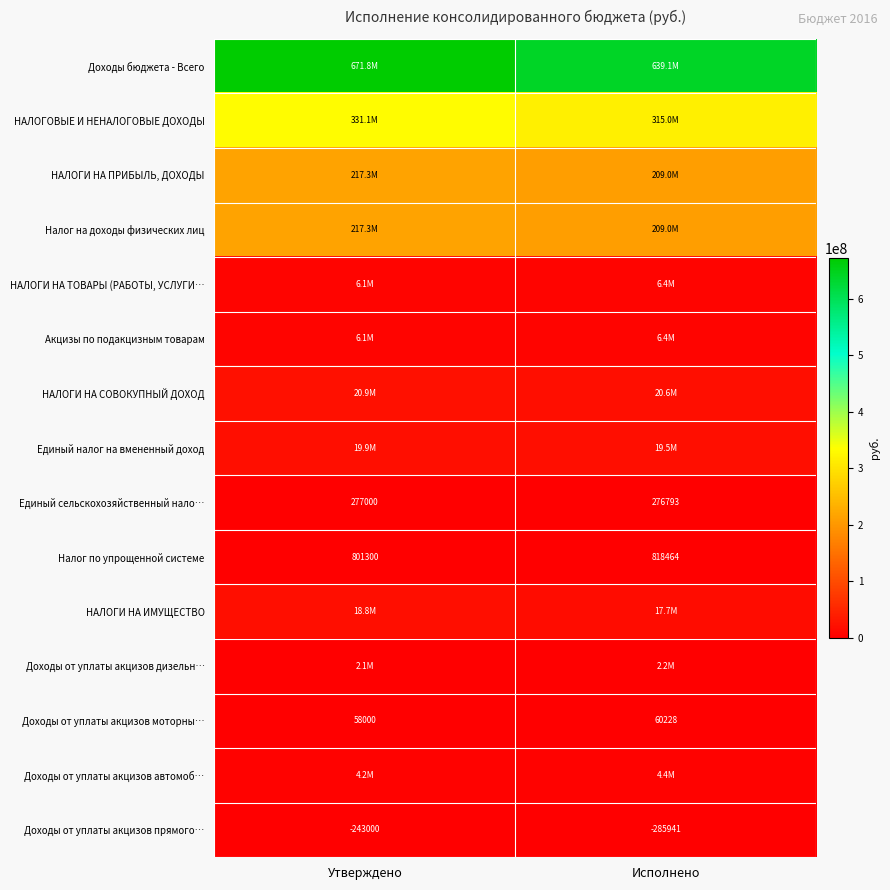

List the labels in order of Налог по упрощенной системе value, smallest first.

Утверждено, Исполнено